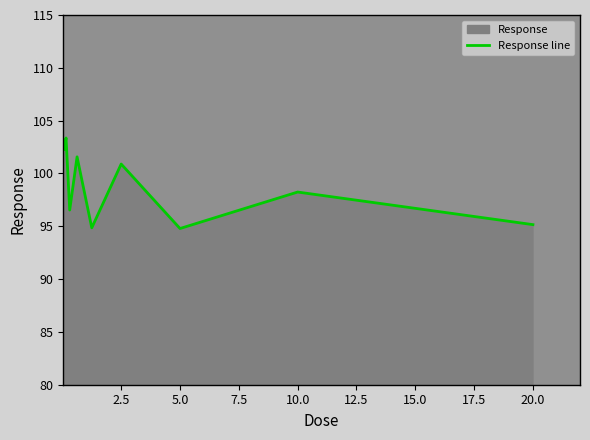

The value at 10.0 is 98.2. True or false?

True